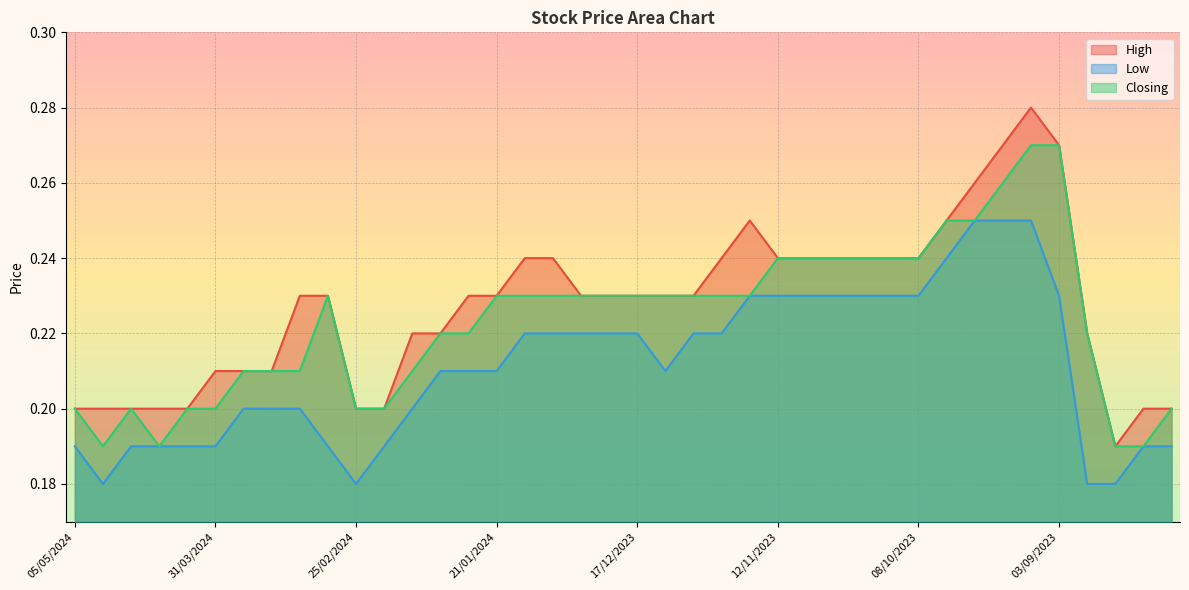

Between 08/10/2023 and 10/09/2023, which series saw the biggest shift?

High